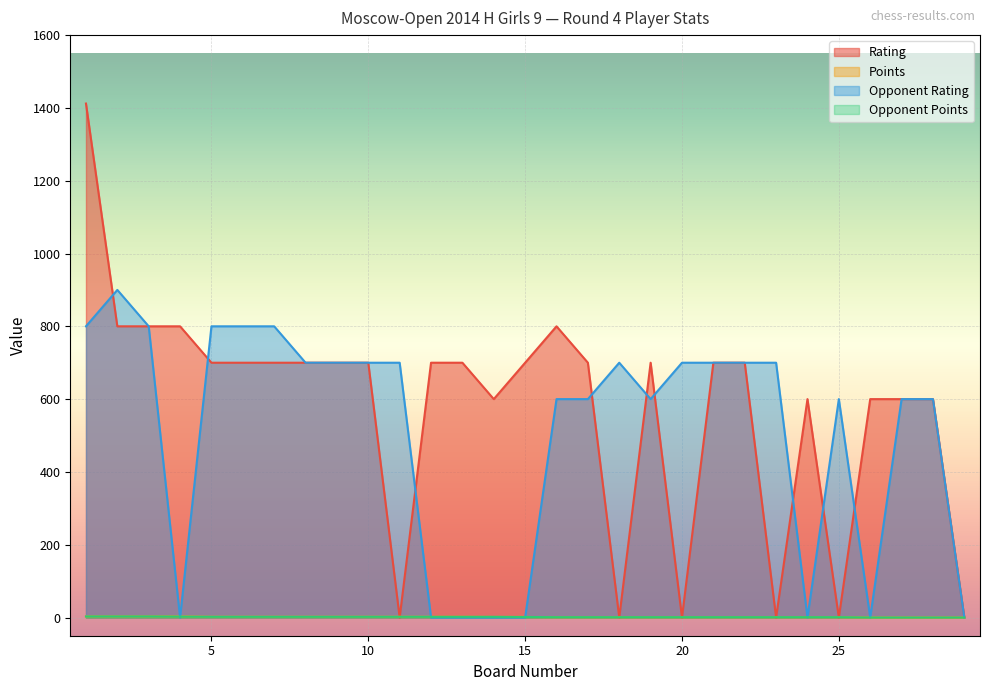

Reading right to left, transcribe all the data shown in this chart.

Rating: 29=0.0	28=600.0	27=600.0	26=600.0	25=0.0	24=600.0	23=0.0	22=700.0	21=700.0	20=0.0	19=700.0	18=0.0	17=700.0	16=800.0	15=700.0	14=600.0	13=700.0	12=700.0	11=0.0	10=700.0	9=700.0	8=700.0	7=700.0	6=700.0	5=700.0	4=800.0	3=800.0	2=800.0	1=1412.0
Points: 29=0.0	28=0.0	27=0.0	26=0.0	25=1.0	24=1.0	23=1.0	22=1.0	21=1.0	20=1.0	19=1.0	18=1.0	17=1.0	16=1.0	15=1.5	14=1.5	13=2.0	12=2.0	11=2.0	10=2.0	9=2.0	8=2.0	7=2.0	6=2.0	5=2.0	4=3.0	3=3.0	2=3.0	1=3.0
Opponent Rating: 29=0.0	28=600.0	27=600.0	26=0.0	25=600.0	24=0.0	23=700.0	22=700.0	21=700.0	20=700.0	19=600.0	18=700.0	17=600.0	16=600.0	15=0.0	14=0.0	13=0.0	12=0.0	11=700.0	10=700.0	9=700.0	8=700.0	7=800.0	6=800.0	5=800.0	4=0.0	3=800.0	2=900.0	1=800.0
Opponent Points: 29=0.0	28=0.0	27=0.0	26=0.0	25=1.0	24=1.0	23=1.0	22=1.0	21=1.0	20=1.0	19=1.0	18=1.0	17=1.0	16=1.0	15=1.5	14=2.0	13=2.0	12=2.0	11=2.0	10=2.0	9=2.0	8=2.0	7=2.0	6=2.0	5=2.0	4=2.5	3=3.0	2=3.0	1=3.0